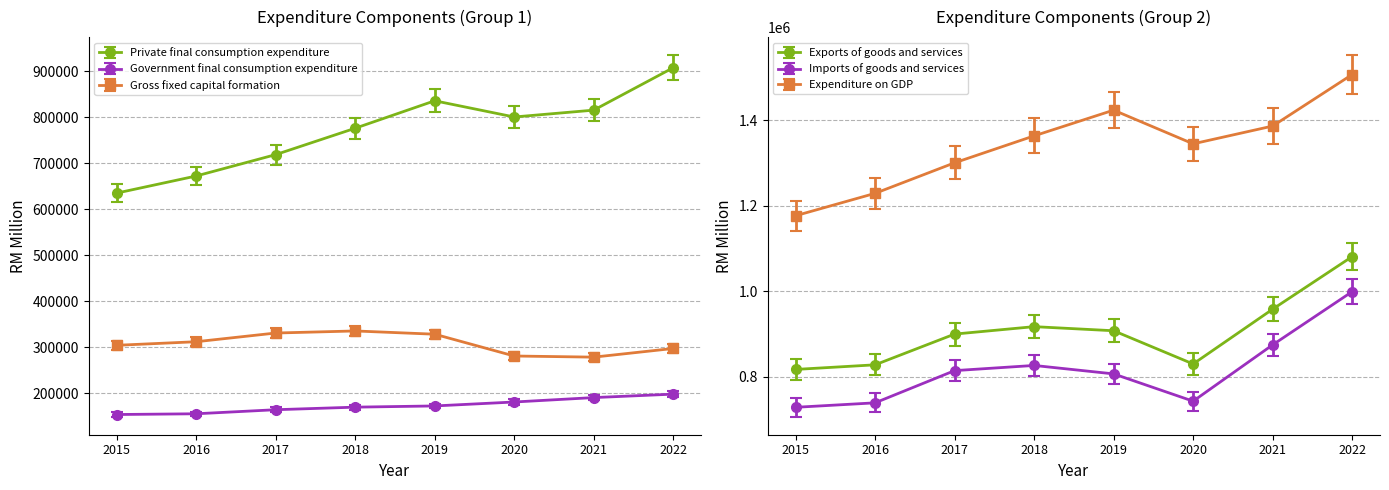

What is the total value across all series at 2018?

4394698.9